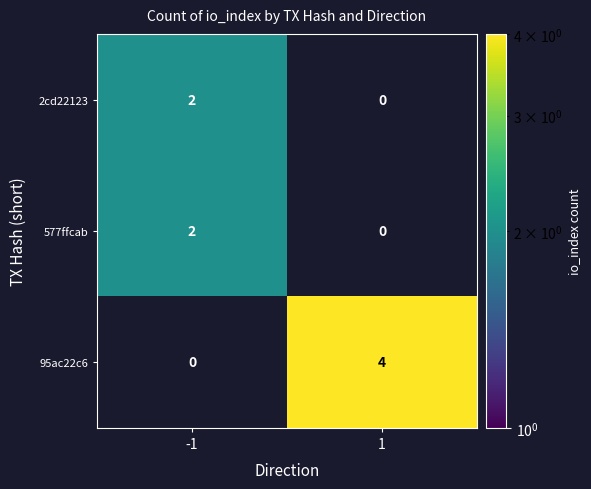

List the labels in order of 2cd22123 value, smallest first.

1, -1